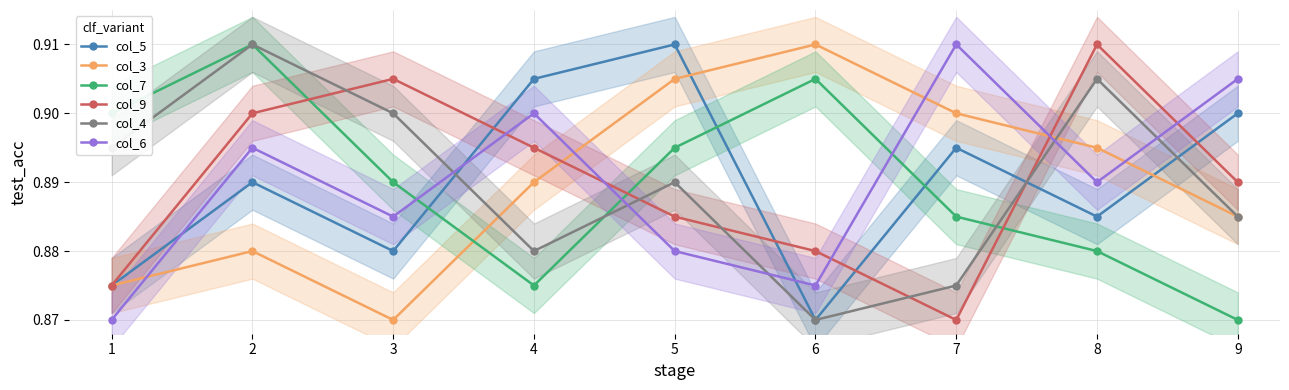

Is the value of col_9 at 1 greater than the value of col_4 at 3?

No